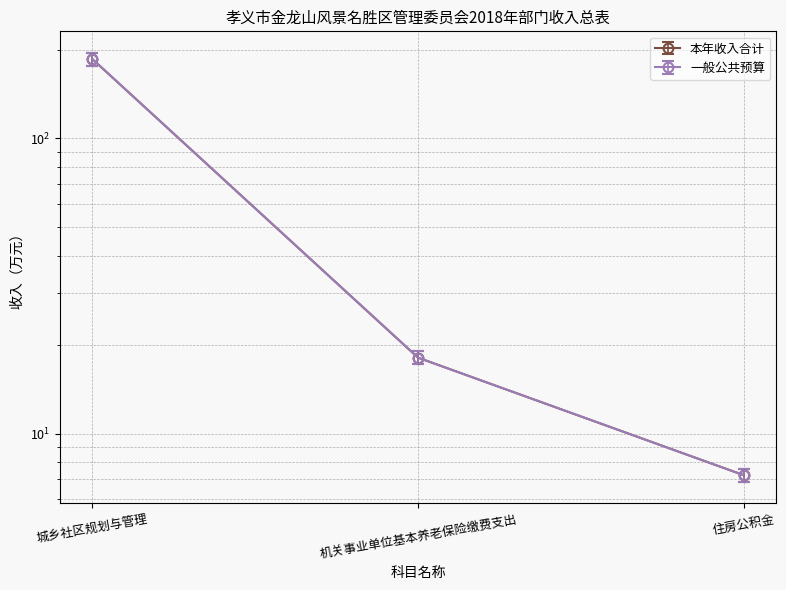

Is it true that 一般公共预算 equals 7.6 at 住房公积金?

True